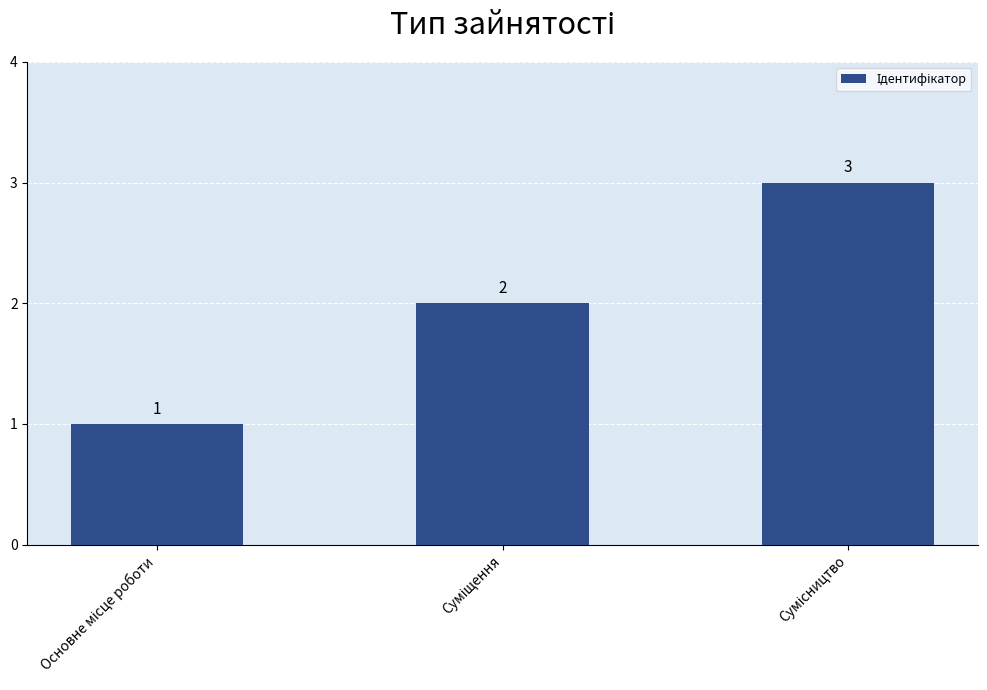

What is the sum of all values?

6